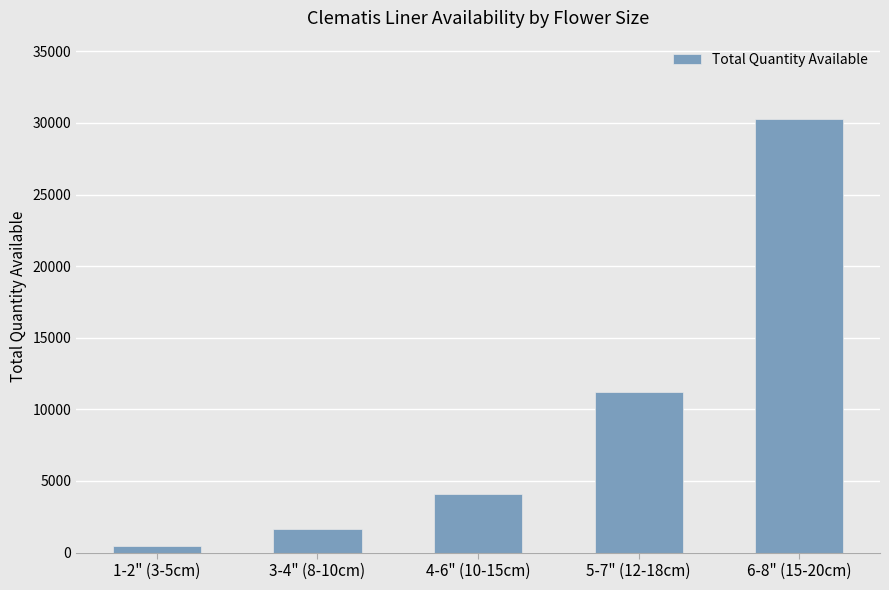

True or false: the data shows 4095.1 at 4-6" (10-15cm).

True